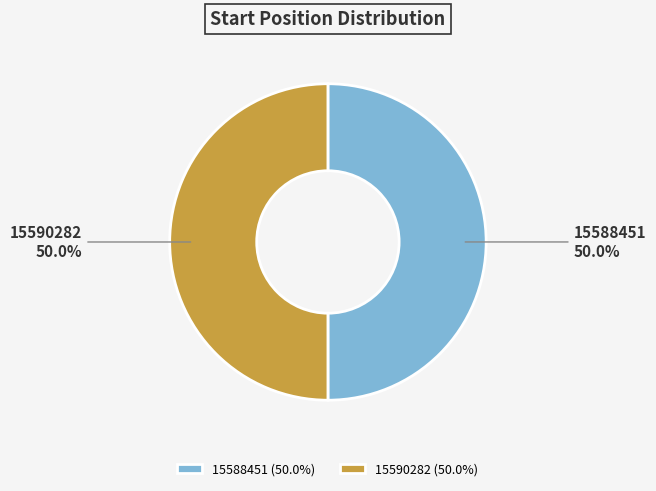

Approximately how many times larger is the value at 15590282 compared to 15588451?

1.0